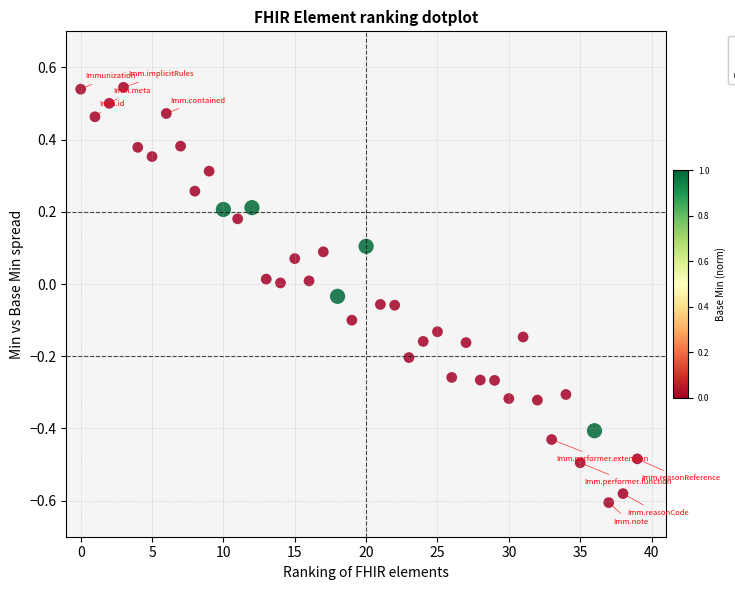

What is the range of Y values (max minus min)?

1.2